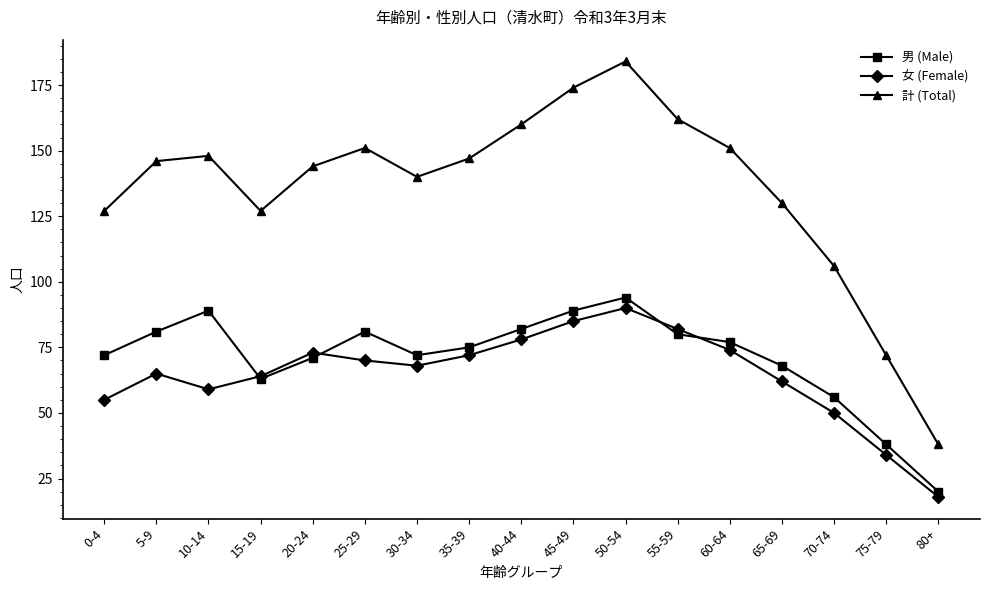

Reading right to left, transcribe all the data shown in this chart.

男 (Male): 80+=20	75-79=38	70-74=56	65-69=68	60-64=77	55-59=80	50-54=94	45-49=89	40-44=82	35-39=75	30-34=72	25-29=81	20-24=71	15-19=63	10-14=89	5-9=81	0-4=72
女 (Female): 80+=18	75-79=34	70-74=50	65-69=62	60-64=74	55-59=82	50-54=90	45-49=85	40-44=78	35-39=72	30-34=68	25-29=70	20-24=73	15-19=64	10-14=59	5-9=65	0-4=55
計 (Total): 80+=38	75-79=72	70-74=106	65-69=130	60-64=151	55-59=162	50-54=184	45-49=174	40-44=160	35-39=147	30-34=140	25-29=151	20-24=144	15-19=127	10-14=148	5-9=146	0-4=127